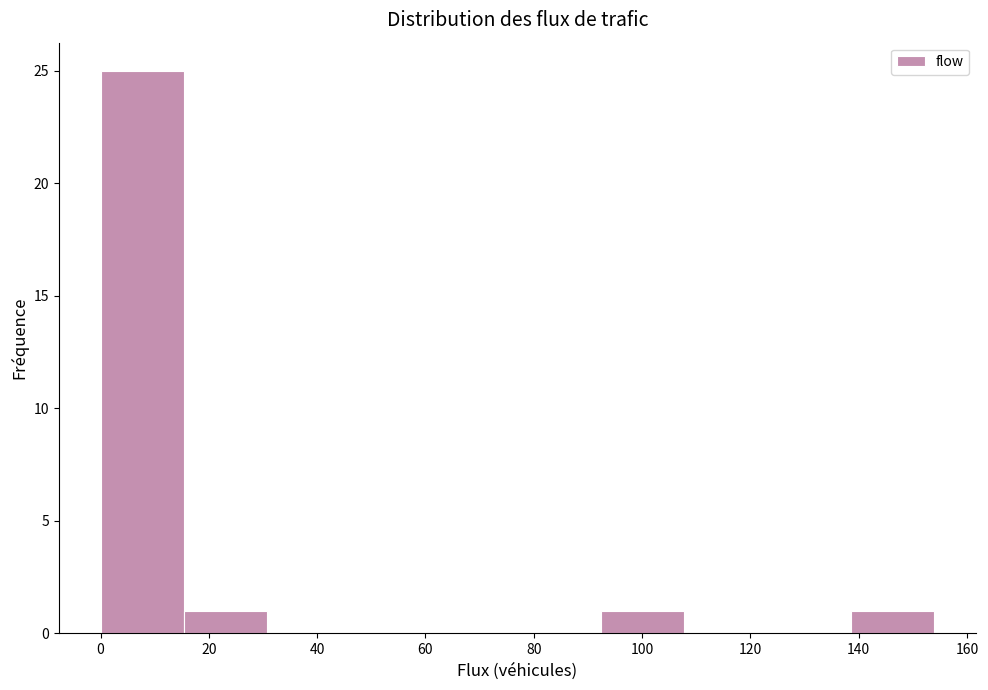

Over which range of the x-axis is the bar tallest?

0.0 to 15.4